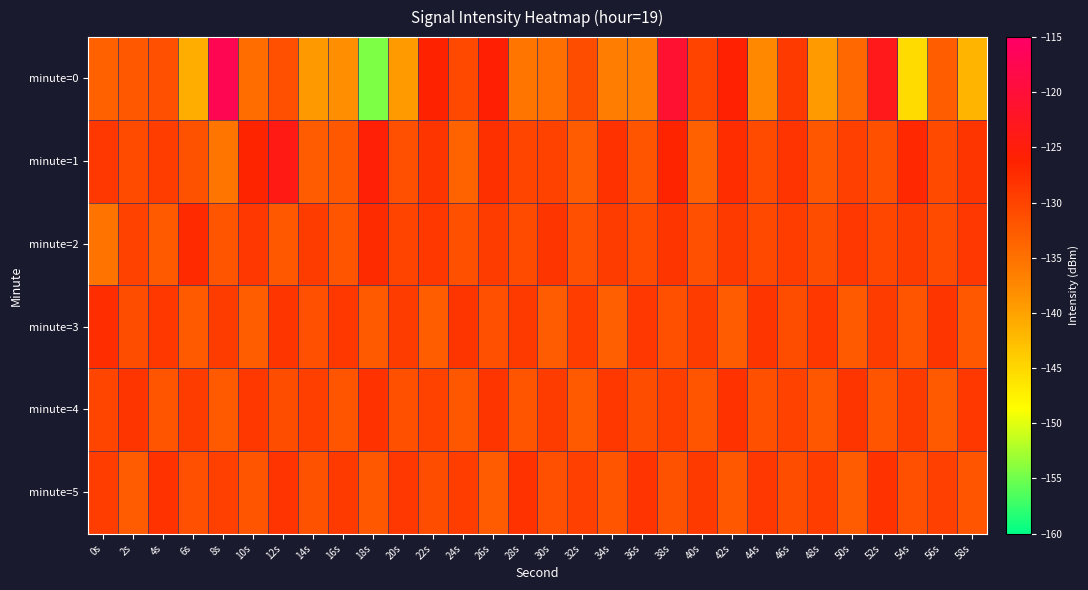

Reading left to right, extract all data points from this chart.

minute=0: 0s=-133.1	2s=-132.2	4s=-131.3	6s=-141.0	8s=-117.2	10s=-134.5	12s=-131.3	14s=-139.2	16s=-138.1	18s=-154.5	20s=-139.3	22s=-126.3	24s=-130.5	26s=-125.8	28s=-135.4	30s=-135.0	32s=-131.1	34s=-136.4	36s=-136.3	38s=-120.8	40s=-130.0	42s=-126.0	44s=-137.6	46s=-128.9	48s=-139.3	50s=-134.1	52s=-123.4	54s=-145.3	56s=-132.9	58s=-141.9
minute=1: 0s=-128.6	2s=-131.0	4s=-129.3	6s=-131.6	8s=-135.4	10s=-126.6	12s=-124.0	14s=-132.7	16s=-132.3	18s=-125.7	20s=-131.2	22s=-128.5	24s=-133.6	26s=-127.9	28s=-130.1	30s=-129.9	32s=-132.7	34s=-128.0	36s=-132.0	38s=-126.5	40s=-133.2	42s=-127.7	44s=-131.0	46s=-128.3	48s=-132.1	50s=-129.8	52s=-131.4	54s=-127.1	56s=-130.8	58s=-128.4
minute=2: 0s=-135.2	2s=-129.9	4s=-132.5	6s=-127.2	8s=-132.0	10s=-128.7	12s=-132.3	14s=-129.1	16s=-131.8	18s=-127.4	20s=-130.1	22s=-128.8	24s=-131.4	26s=-129.2	28s=-130.9	30s=-128.5	32s=-131.3	34s=-129.1	36s=-130.8	38s=-128.5	40s=-131.3	42s=-128.9	44s=-130.6	46s=-129.4	48s=-131.0	50s=-128.7	52s=-130.5	54s=-129.1	56s=-130.9	58s=-128.6
minute=3: 0s=-127.7	2s=-131.1	4s=-128.8	6s=-132.4	8s=-129.1	10s=-132.8	12s=-128.4	14s=-131.2	16s=-128.9	18s=-132.5	20s=-129.2	22s=-132.9	24s=-128.5	26s=-131.3	28s=-129.0	30s=-132.6	32s=-129.3	34s=-133.0	36s=-128.6	38s=-131.4	40s=-129.1	42s=-132.7	44s=-128.4	46s=-131.2	48s=-128.8	50s=-132.5	52s=-129.2	54s=-131.8	56s=-128.5	58s=-132.3
minute=4: 0s=-130.1	2s=-128.5	4s=-131.8	6s=-129.1	8s=-132.5	10s=-128.8	12s=-131.1	14s=-129.5	16s=-131.8	18s=-128.1	20s=-131.5	22s=-129.8	24s=-132.1	26s=-128.5	28s=-131.8	30s=-129.1	32s=-132.5	34s=-128.8	36s=-131.1	38s=-129.5	40s=-131.8	42s=-128.1	44s=-131.5	46s=-129.8	48s=-132.1	50s=-128.5	52s=-131.8	54s=-129.1	56s=-132.5	58s=-128.8
minute=5: 0s=-129.3	2s=-132.7	4s=-128.0	6s=-131.3	8s=-129.7	10s=-132.0	12s=-128.3	14s=-131.7	16s=-129.0	18s=-132.3	20s=-128.7	22s=-131.0	24s=-129.3	26s=-132.7	28s=-128.0	30s=-131.3	32s=-129.7	34s=-132.0	36s=-128.3	38s=-131.7	40s=-129.0	42s=-132.3	44s=-128.7	46s=-131.0	48s=-129.3	50s=-132.7	52s=-128.0	54s=-131.3	56s=-129.7	58s=-132.0